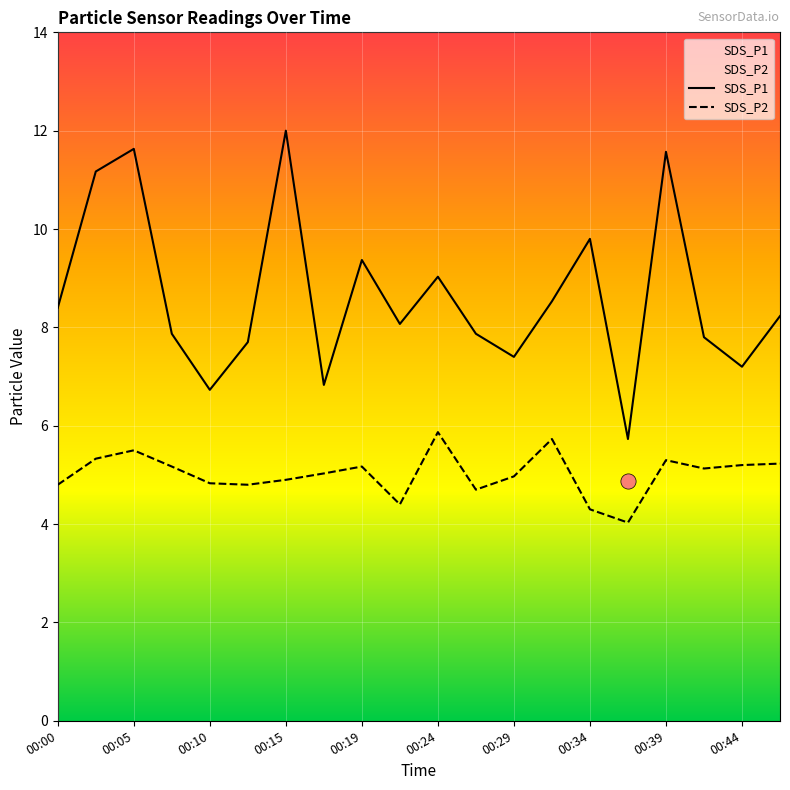

What is the total value across all series at 00:07?

13.0